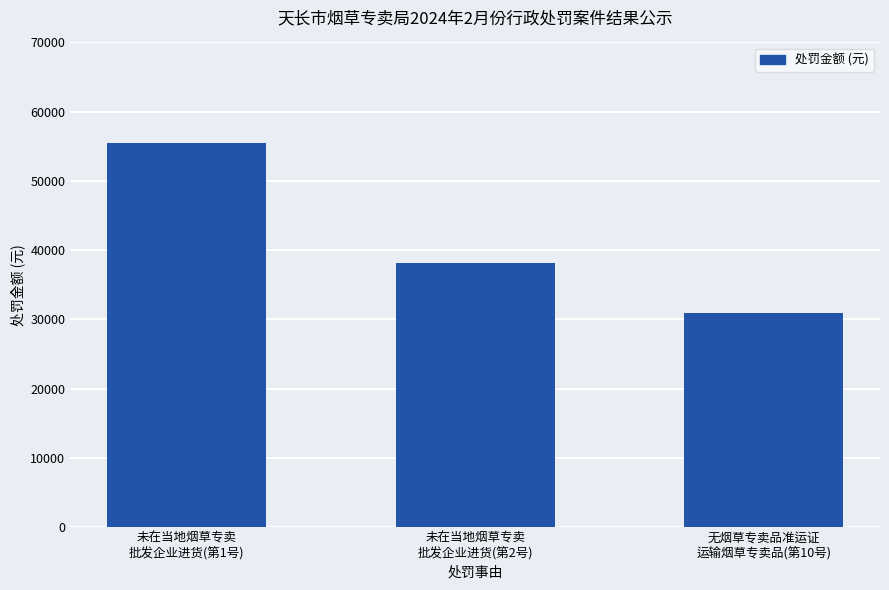

Are the bars grouped side by side (vs. stacked)?

No